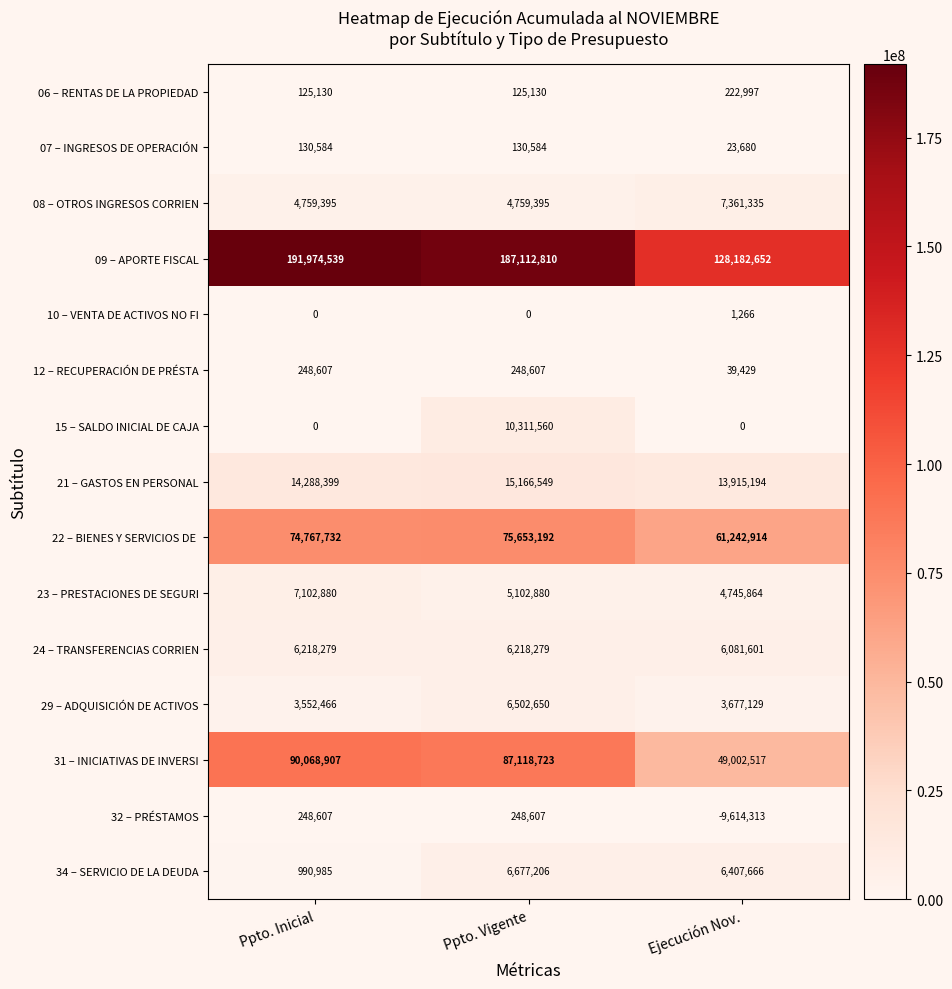

Is it true that 24 – TRANSFERENCIAS CORRIEN equals 6218279 at Ppto. Vigente?

True